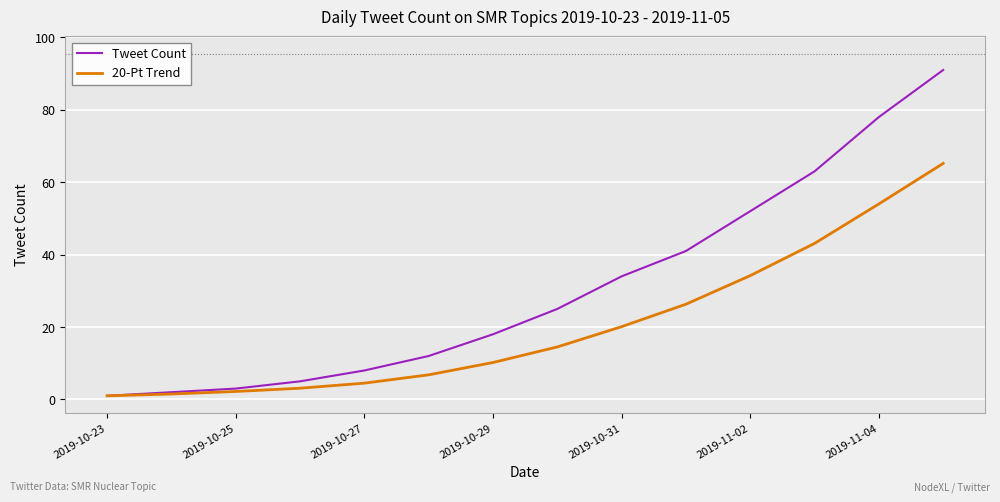

Which series has the largest range (max minus min)?

Tweet Count